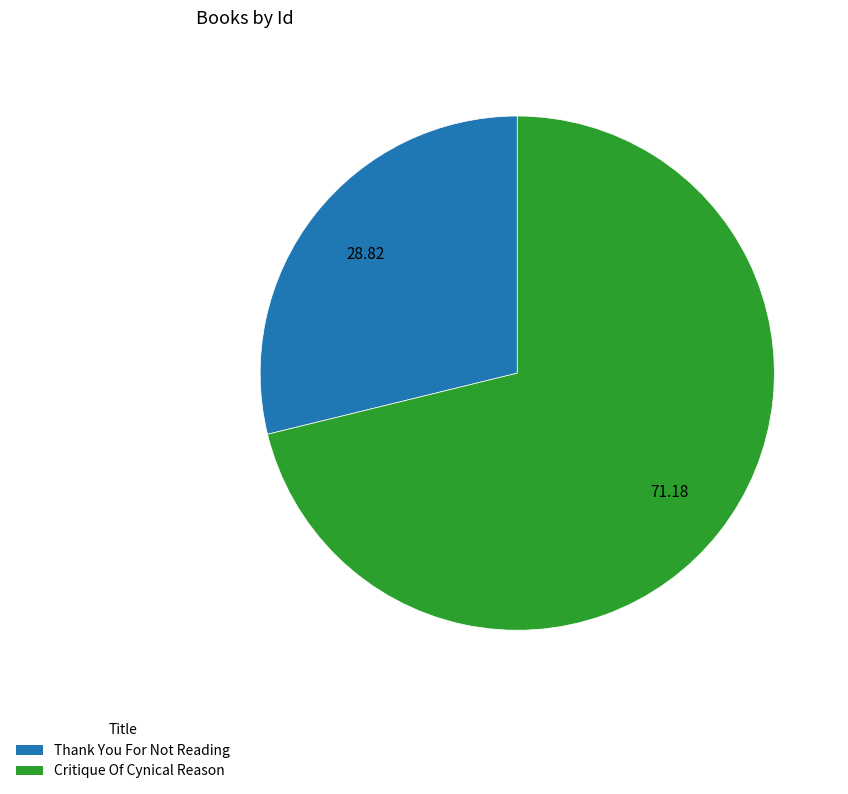

The Thank You For Not Reading slice represents 20% of the pie. True or false?

False